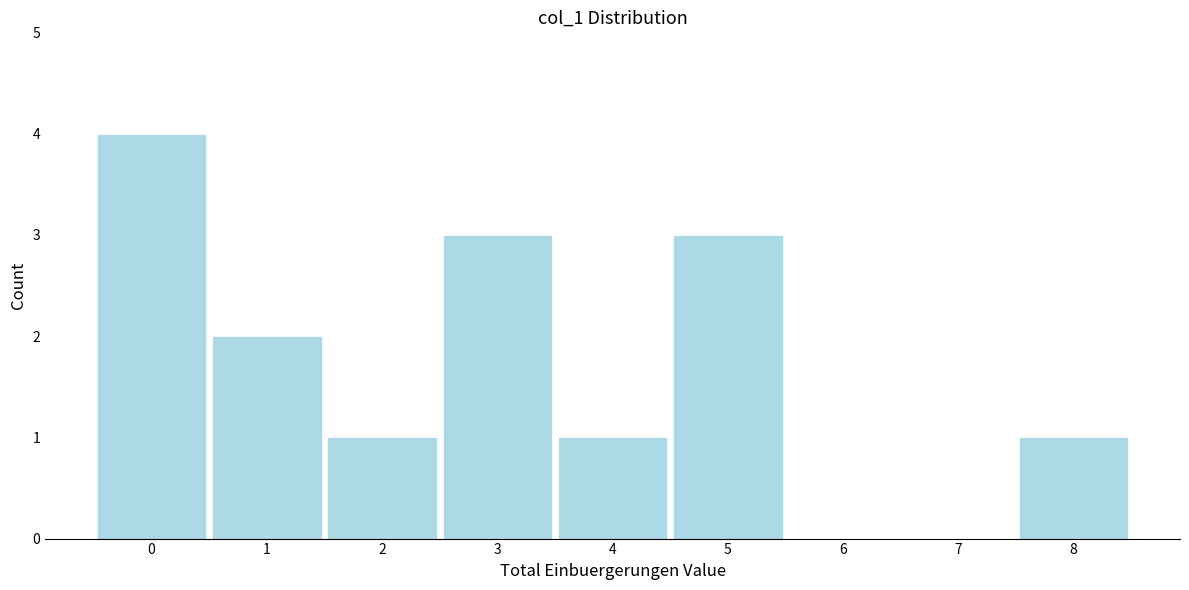

Reading right to left, what are all the values shown in this chart?

8=1	7=0	6=0	5=3	4=1	3=3	2=1	1=2	0=4